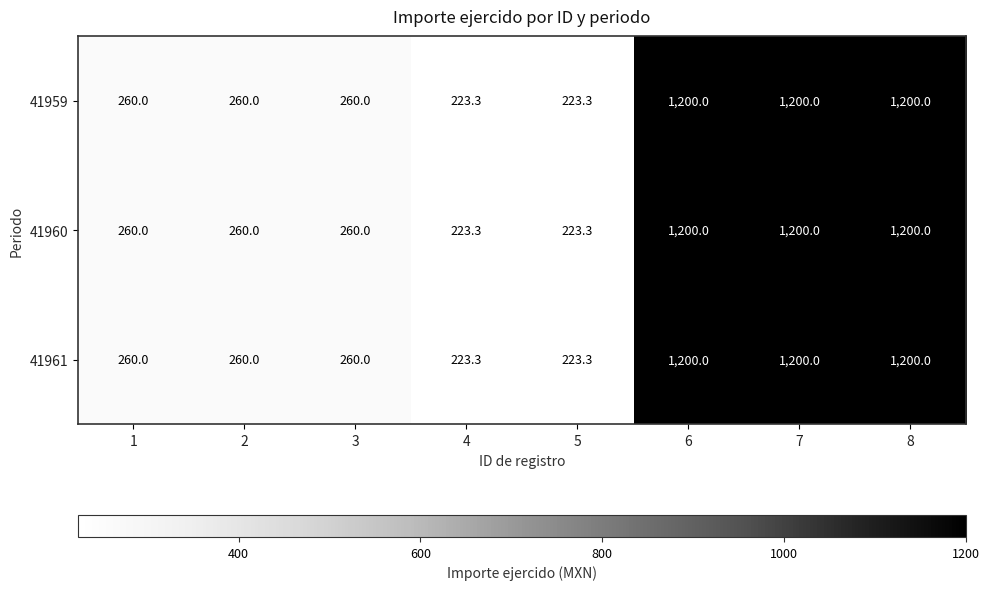

What is the sum of all 41959 values?

4826.6